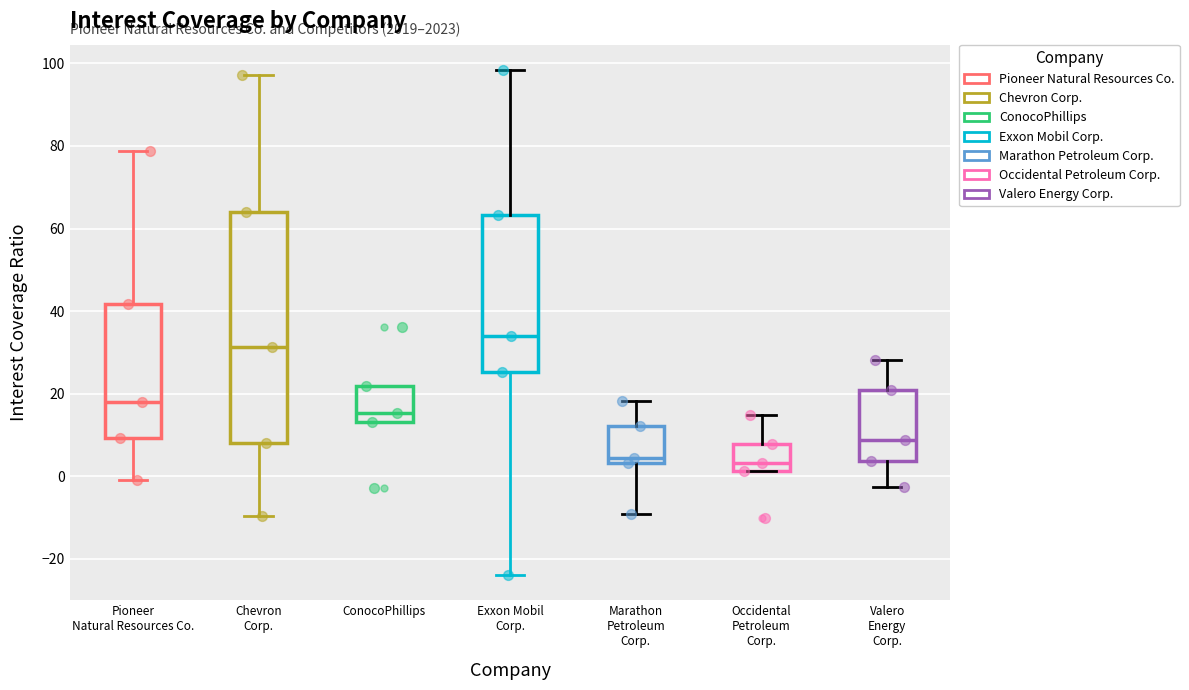

Reading left to right, read every box against the y-axis: the position of its median line, the range the box covers, and the ends of its whiskers. The values are not printed on the chart, so give them approximately, as read against the axis.

Pioneer Natural Resources Co.: median 18, box 10 to 42, whiskers -2 to 78
Chevron Corp.: median 32, box 8 to 64, whiskers -10 to 98
ConocoPhillips: median 16, box 14 to 22, whiskers 14 to 22
Exxon Mobil Corp.: median 34, box 26 to 64, whiskers -24 to 98
Marathon Petroleum Corp.: median 4 (just above the box's lower edge), box 4 to 12, whiskers -10 to 18
Occidental Petroleum Corp.: median 4, box 2 to 8, whiskers 2 to 14
Valero Energy Corp.: median 8, box 4 to 20, whiskers -2 to 28